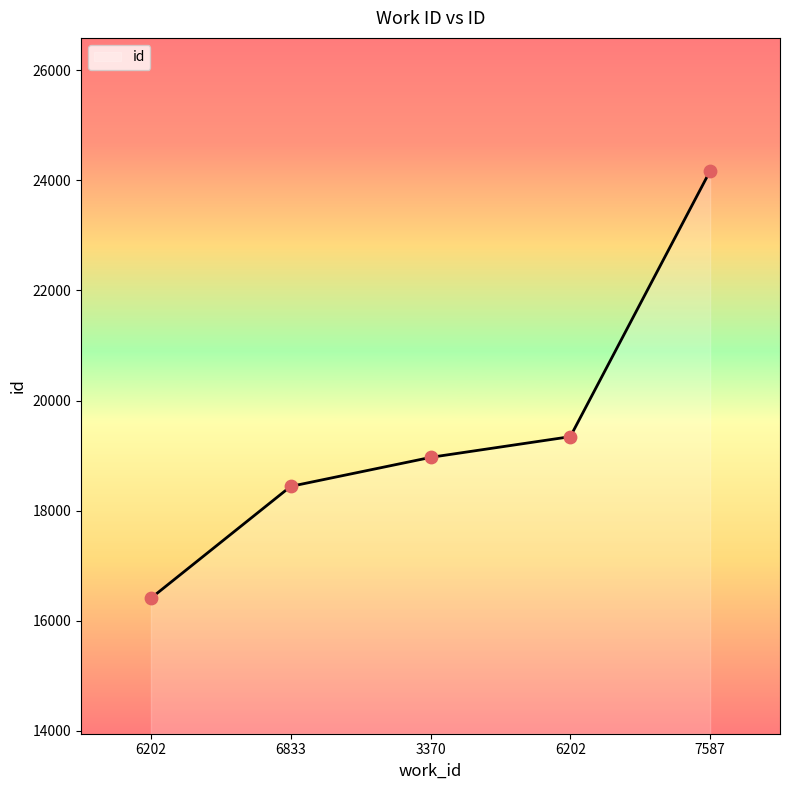

Between 6202 and 7587, which is larger?

7587